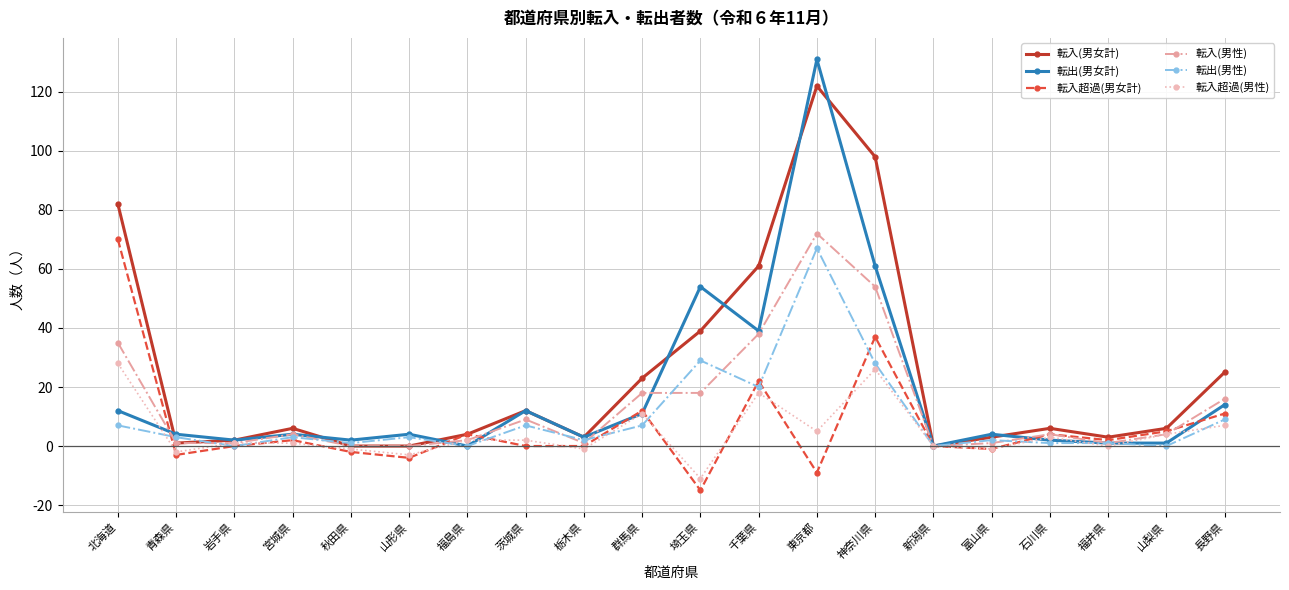

What is the value of the 転出(男性) point at the 1st from the left?

7